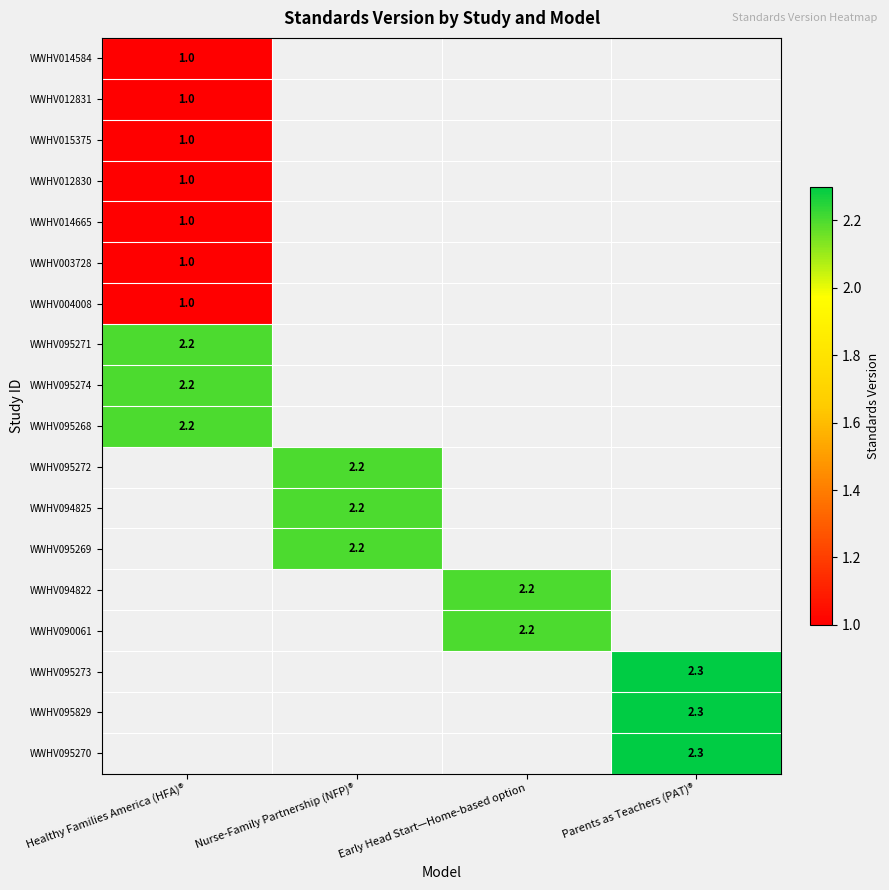

The value of WWHV094825 at Nurse-Family Partnership (NFP)® is 2.2. True or false?

True